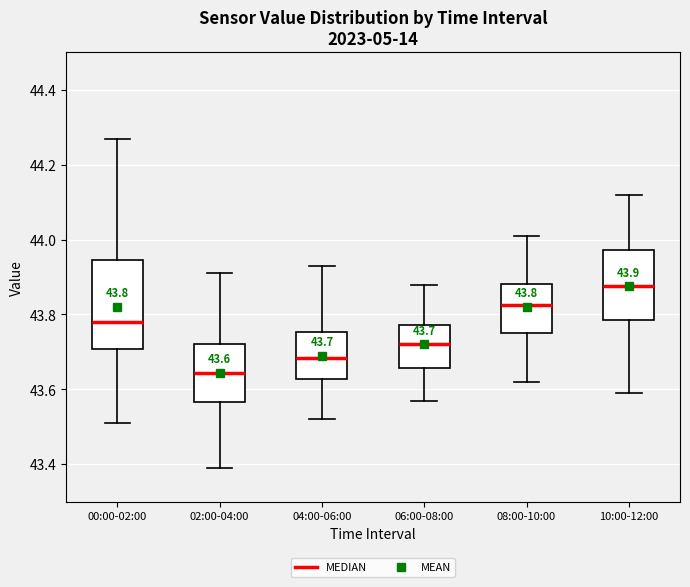

Which box's median line is the lowest?

02:00-04:00